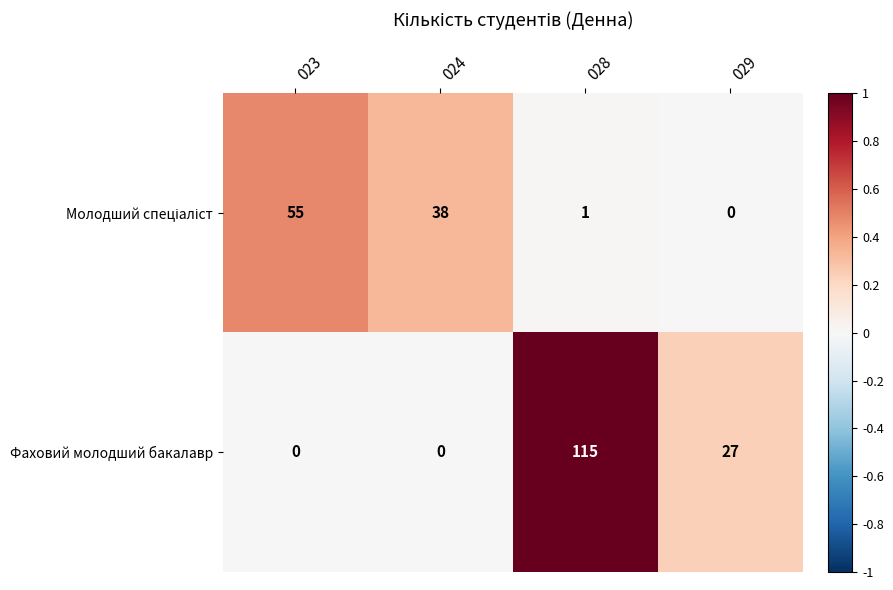

Which series has the widest spread of values?

Фаховий молодший бакалавр